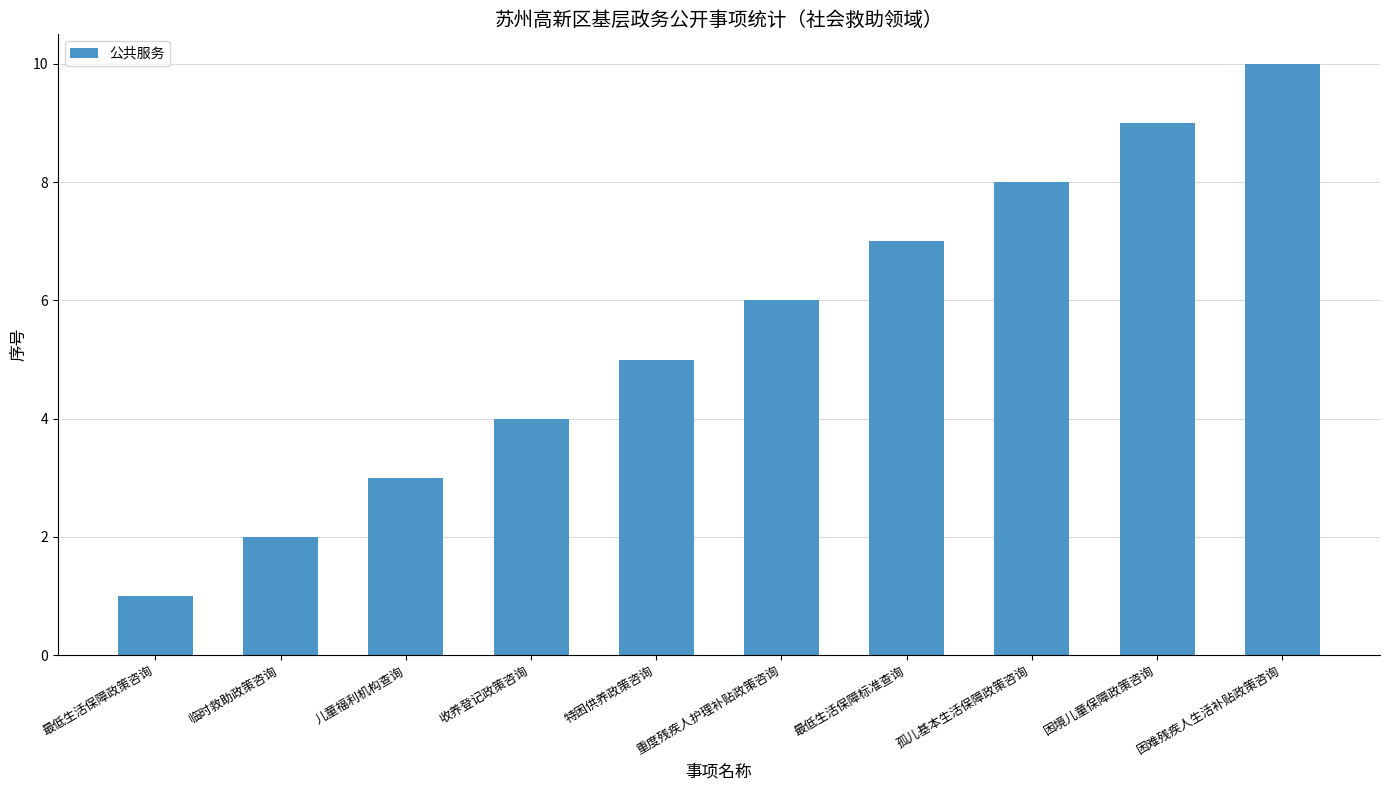

What is the difference between the values at 最低生活保障标准查询 and 特困供养政策咨询?

2